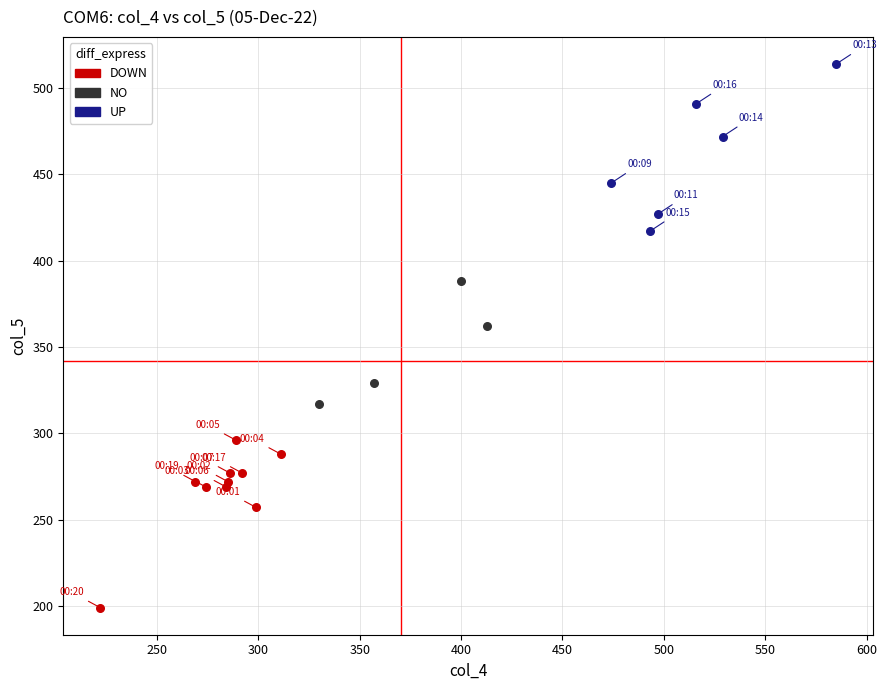

Which series reaches the maximum Y coordinate?

UP